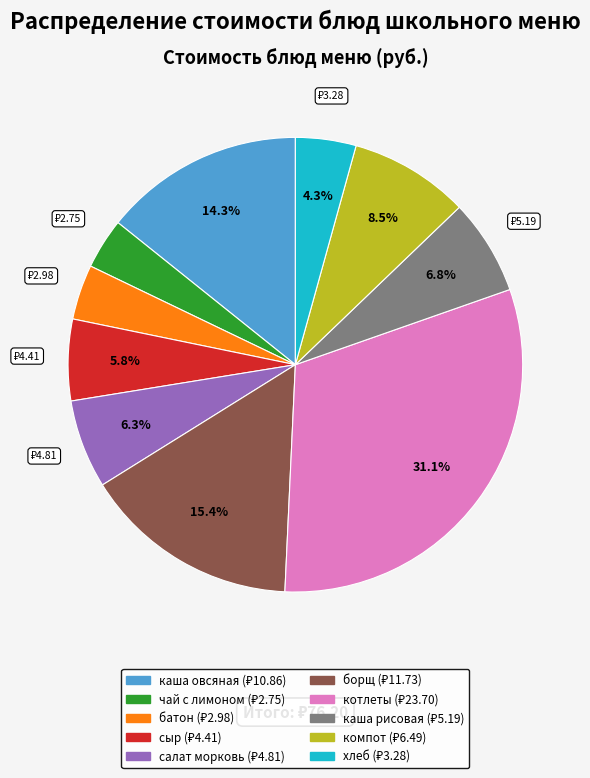

Does any single category account for the majority?

No